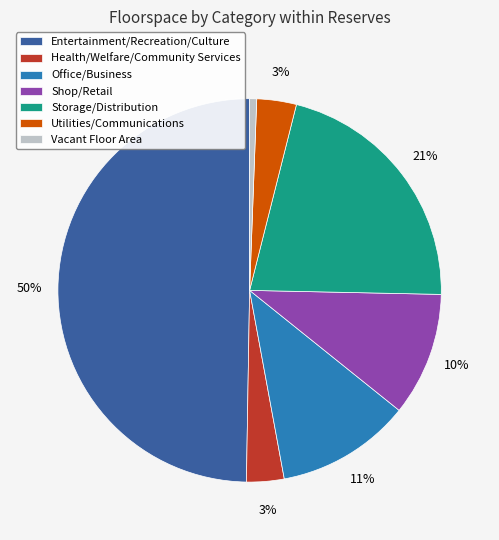

Do Office/Business and Vacant Floor Area together represent more than half of the pie?

No